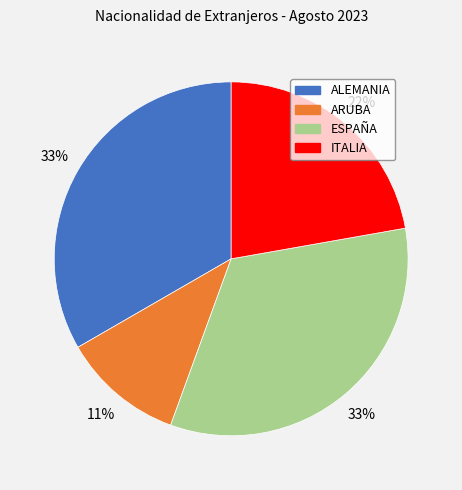

Between ITALIA and ALEMANIA, which is larger?

ALEMANIA